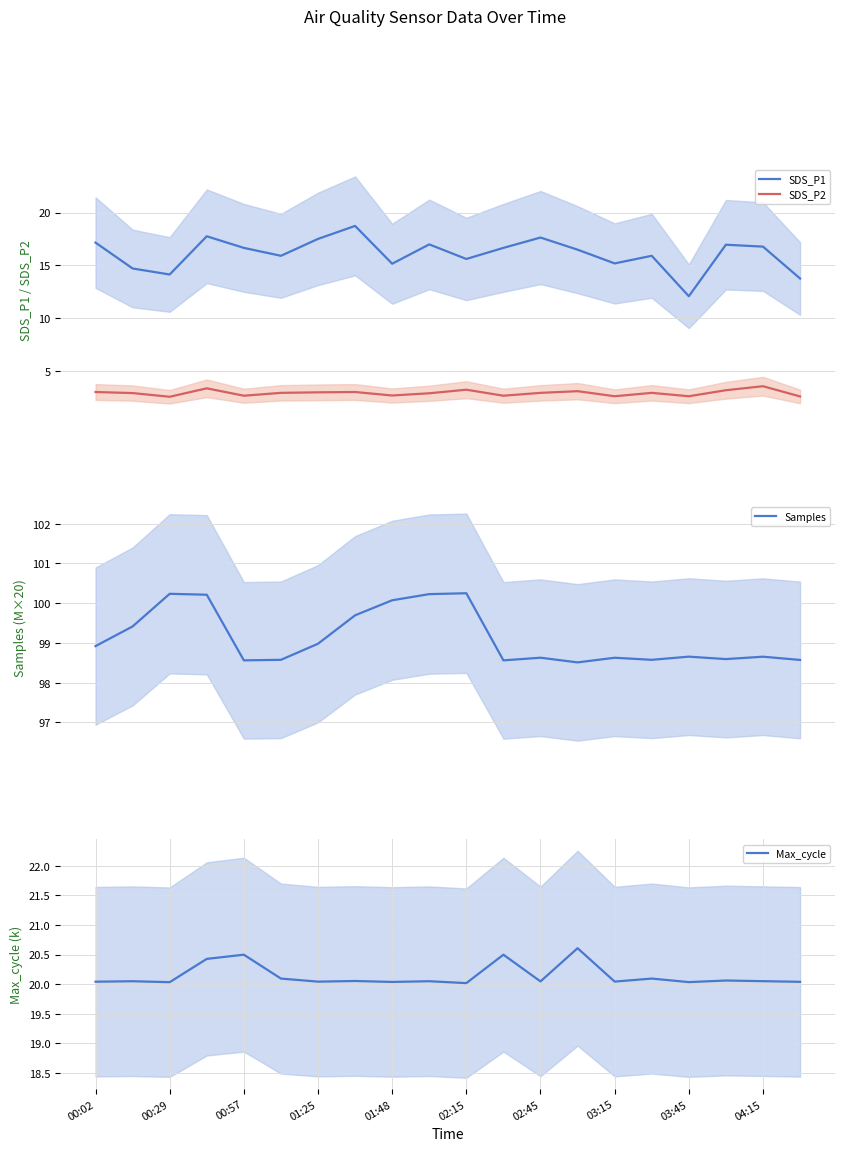

Which series has the largest total across all categories?

Samples